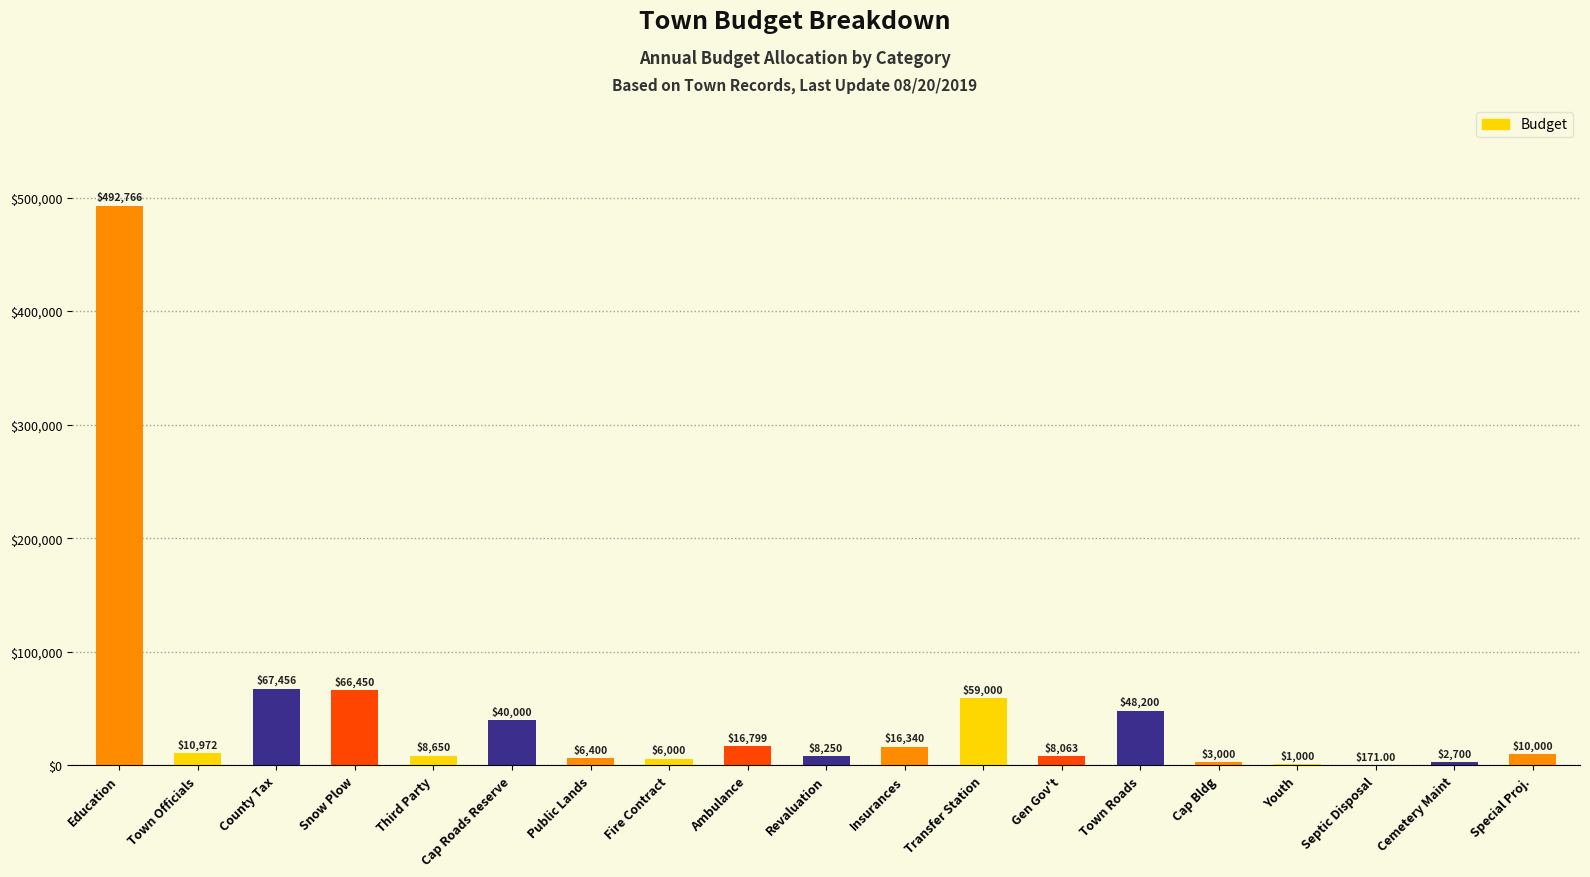

At which label is the value closest to 246468?

County Tax